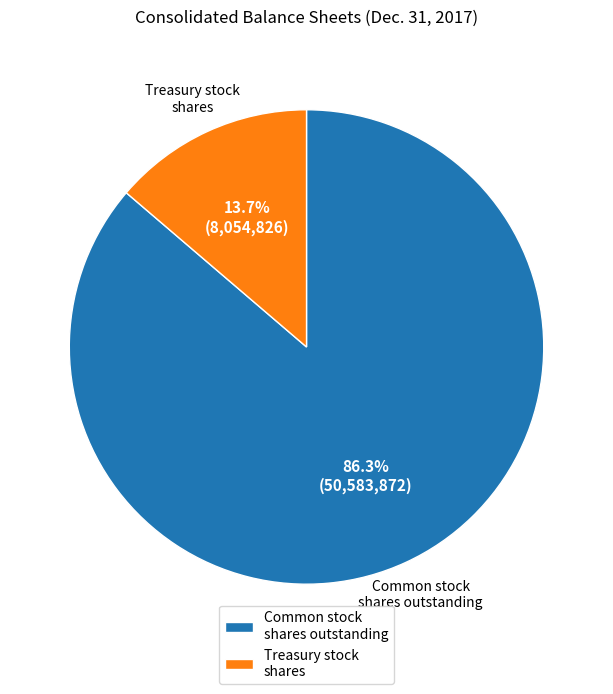

How many segments does this pie chart have?

2